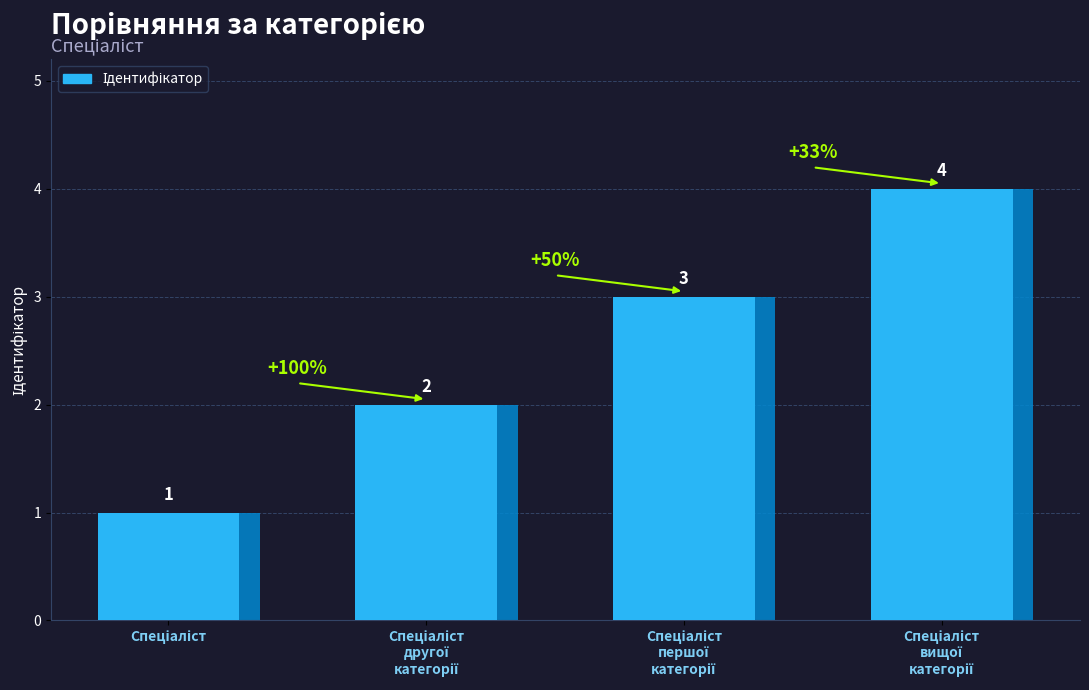

Between Спеціаліст вищої категорії and Спеціаліст другої категорії, which is larger?

Спеціаліст вищої категорії